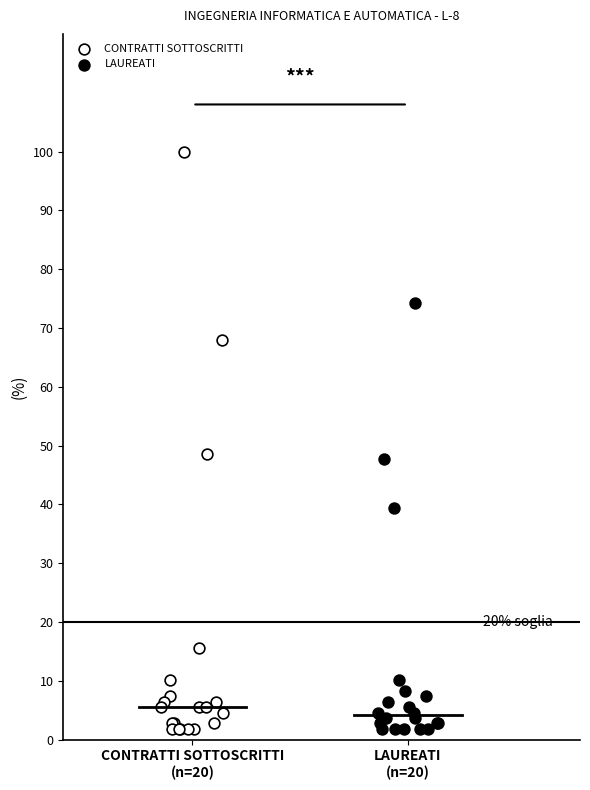

Which series has the widest spread of Y values?

CONTRATTI SOTTOSCRITTI